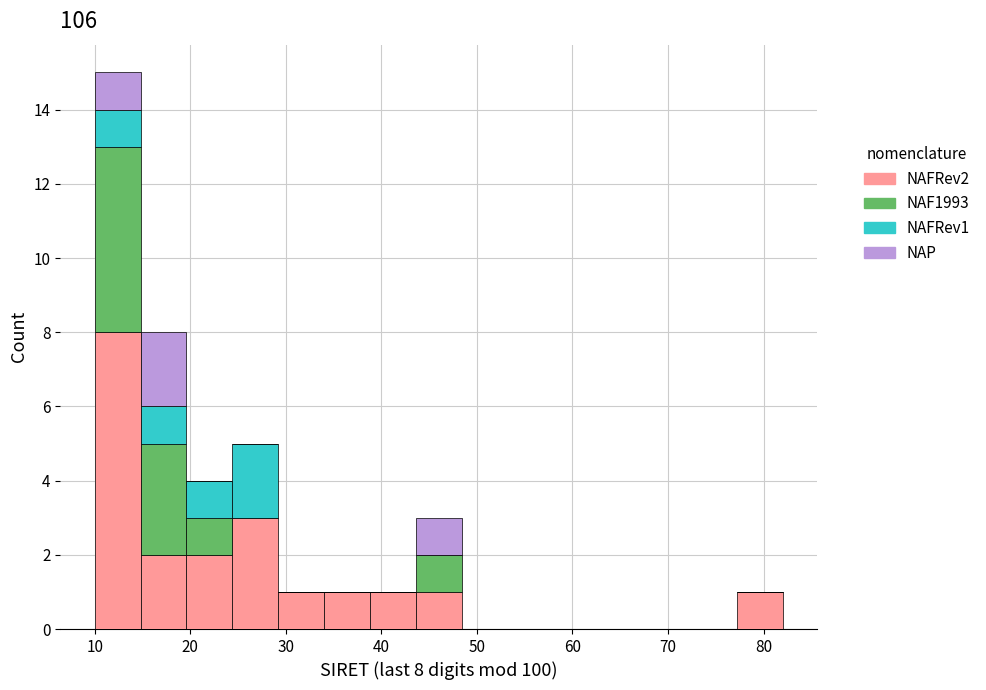

Which range on the x-axis has the tallest stacked bar (by total height)?

10.0 to 14.8